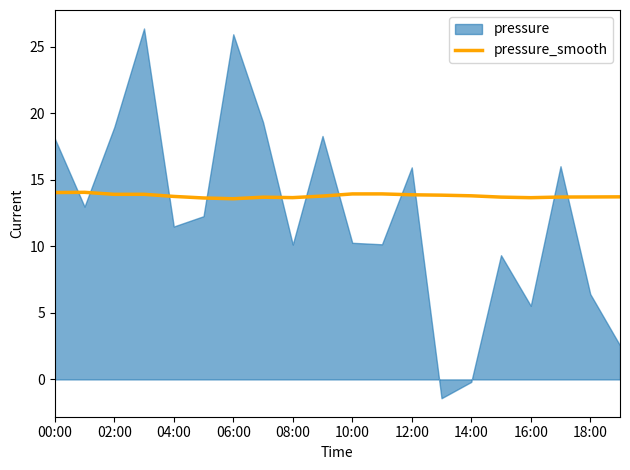

What is the maximum value for pressure_smooth?

14.1